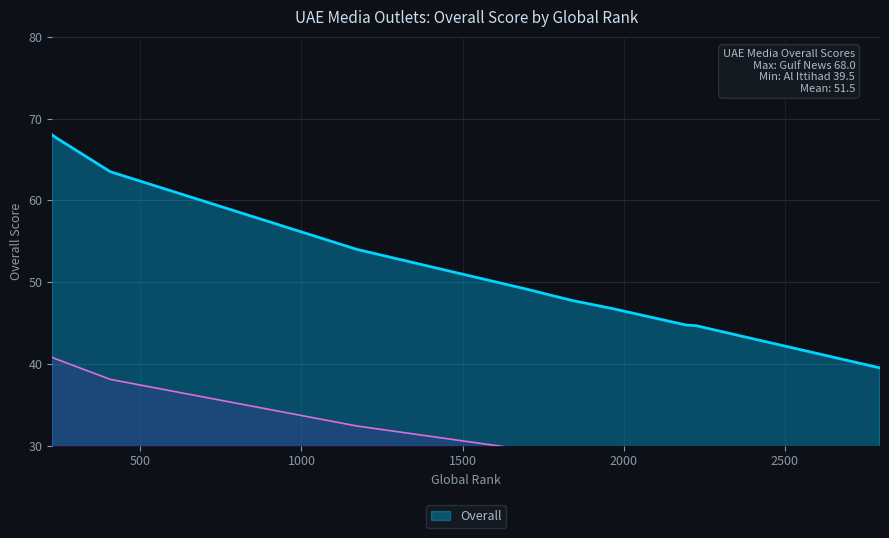

What is the change in value from Gulf Today to Emarat Al Youm?

-2.0